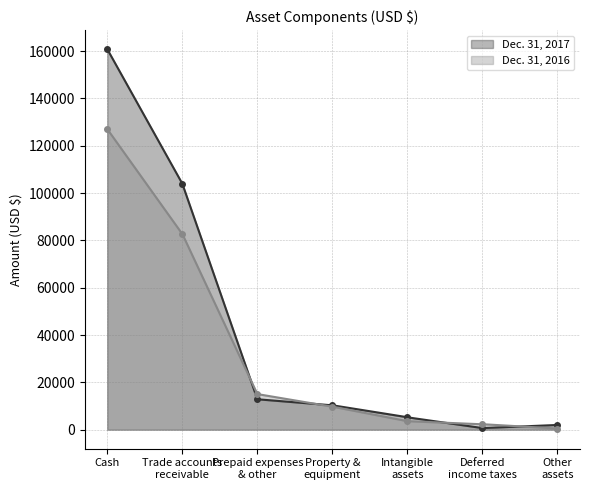

What value does the Dec. 31, 2017 series have at Other
assets, to the nearest 50?

2000